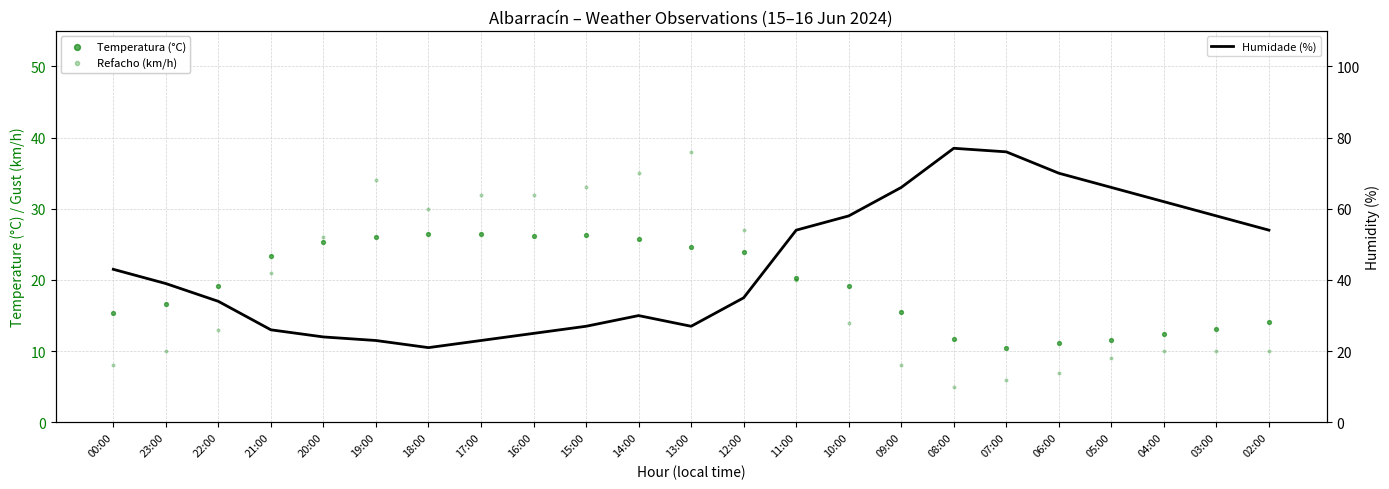

At which category is the sum across all series the highest?

11:00